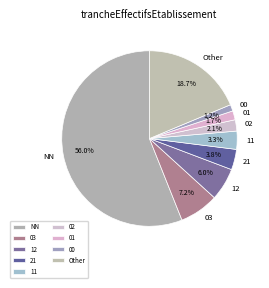

How many segments does this pie chart have?

9